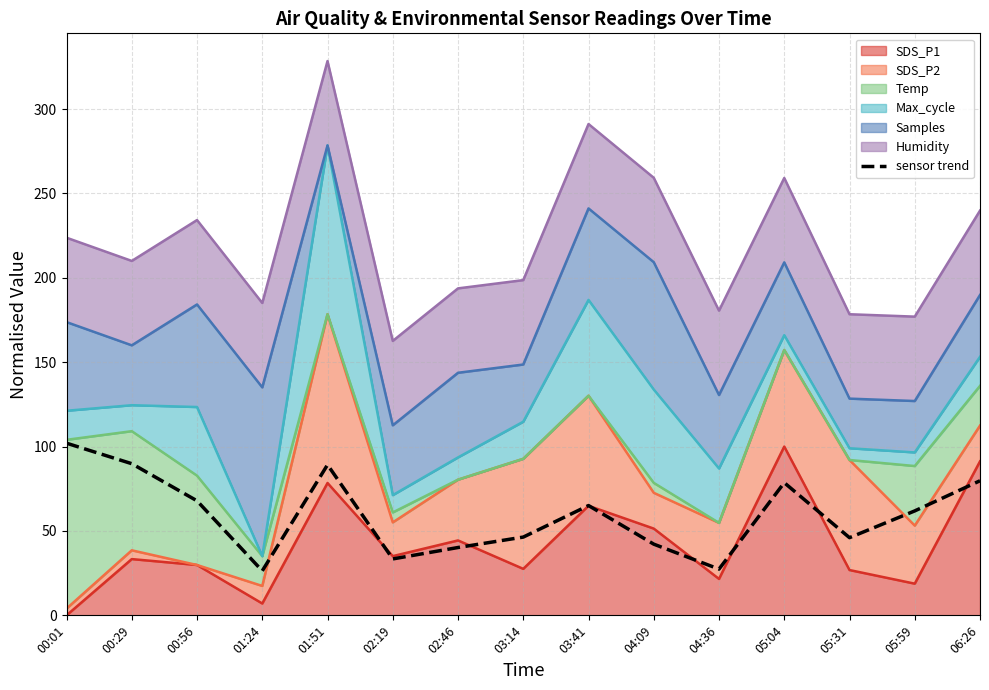

Reading left to right, extract all data points from this chart.

102.0	89.9	67.9	26.4	89.2	33.4	40.2	46.4	65.1	42.2	27.4	78.6	46.0	61.9	79.7